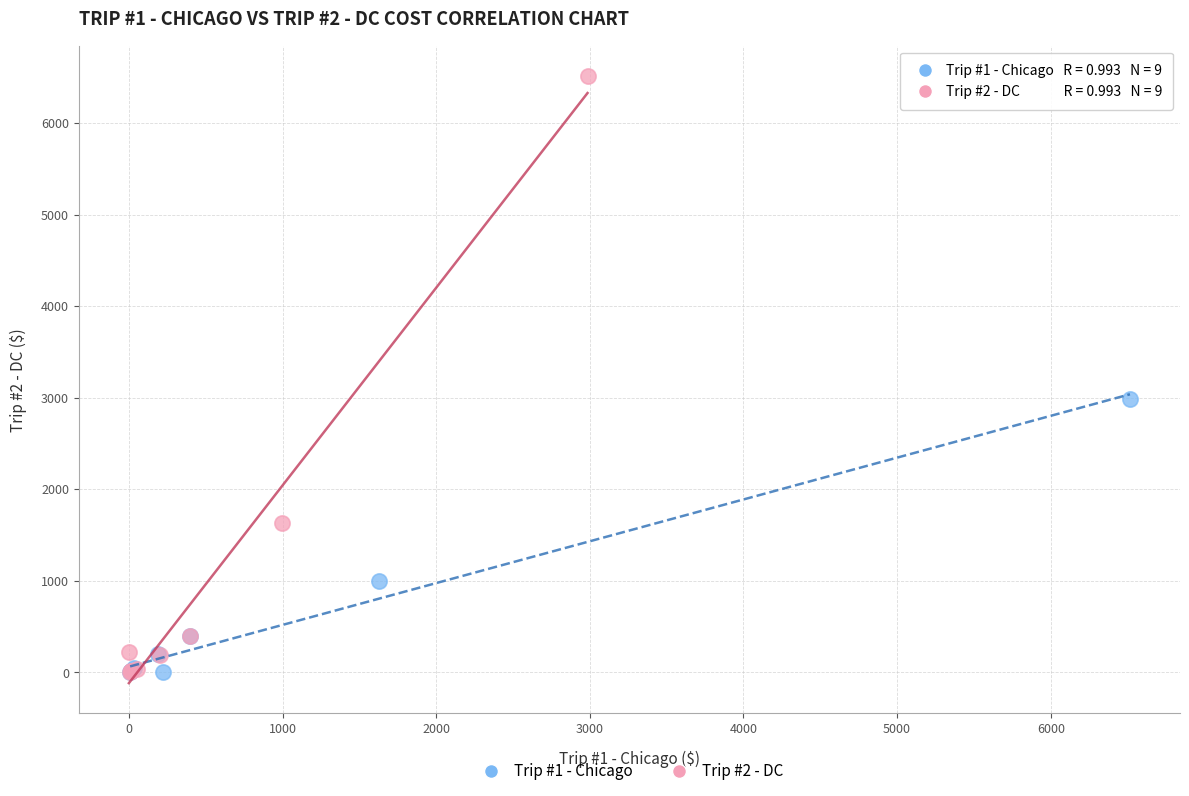

Which series has the widest spread of Y values?

Trip #2 - DC